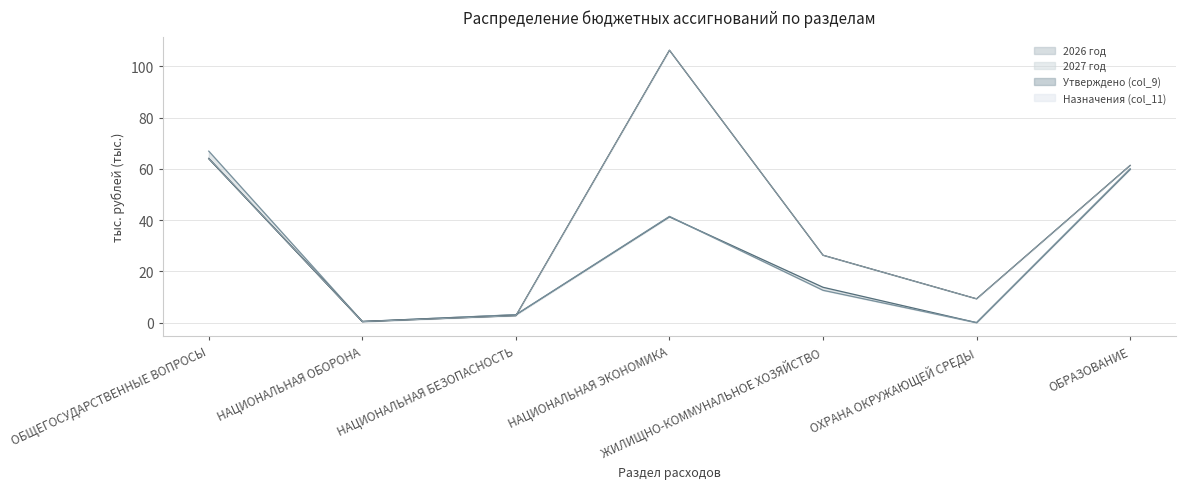

Which series changed the most between ОБЩЕГОСУДАРСТВЕННЫЕ ВОПРОСЫ and ОХРАНА ОКРУЖАЮЩЕЙ СРЕДЫ?

2027 год